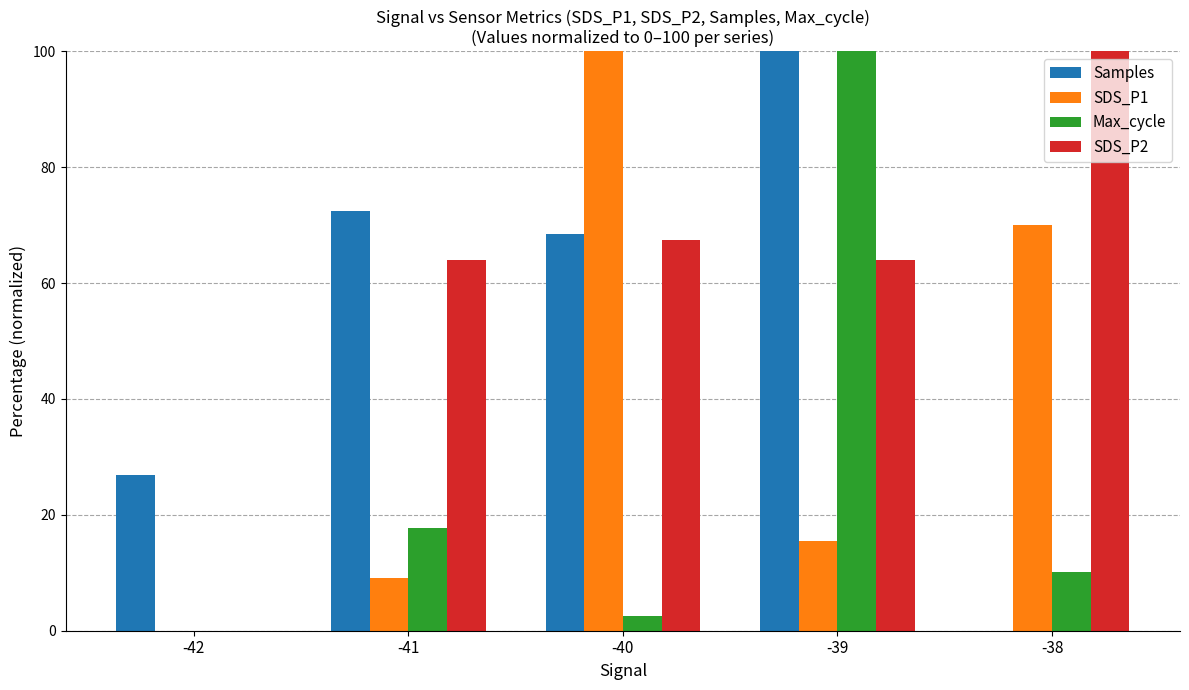

What is the highest value of the SDS_P1 series?

100.0